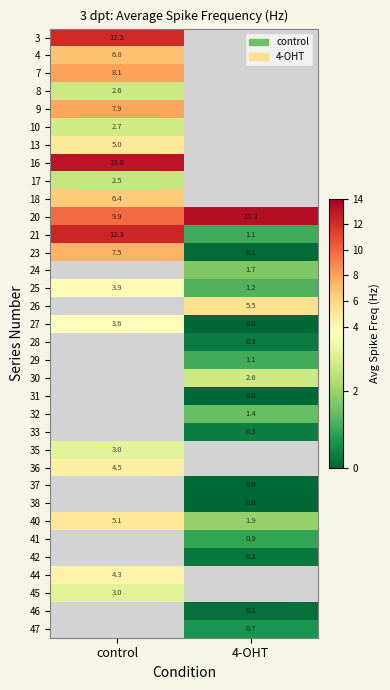

How many data points does each series have?

2